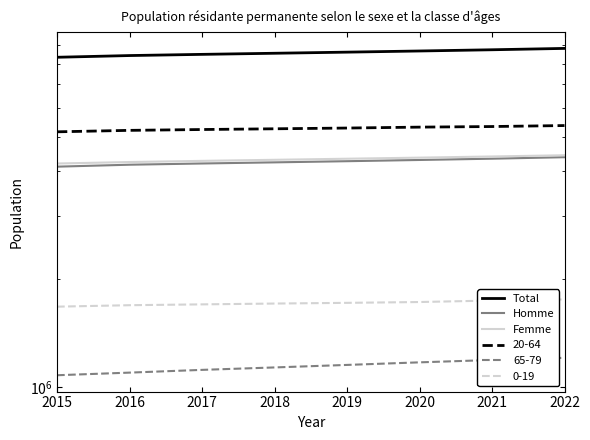

True or false: Femme and Homme intersect in this chart.

False